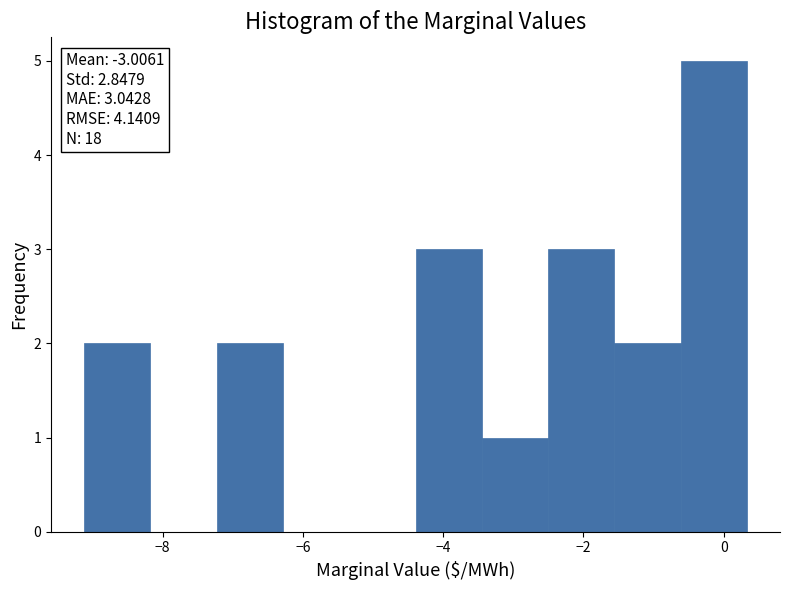

Over which range of the x-axis is the bar tallest?

-0.6 to 0.4